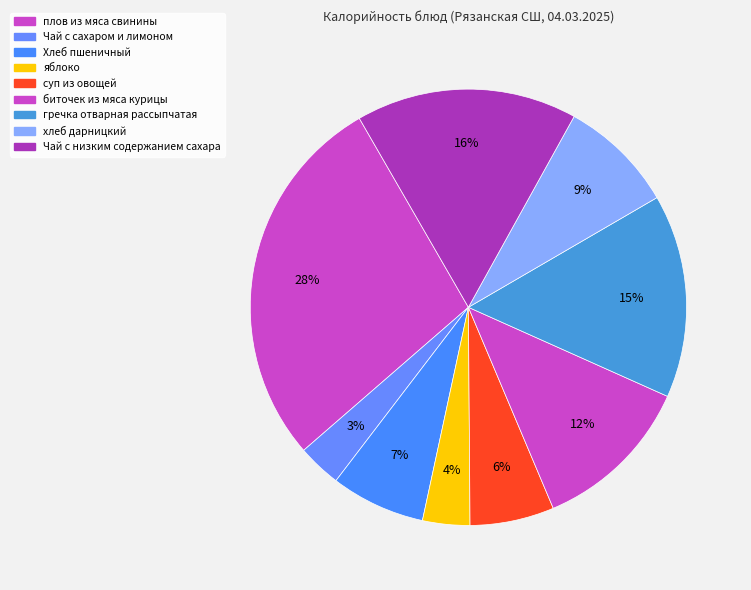

How many slices are in this pie chart?

9